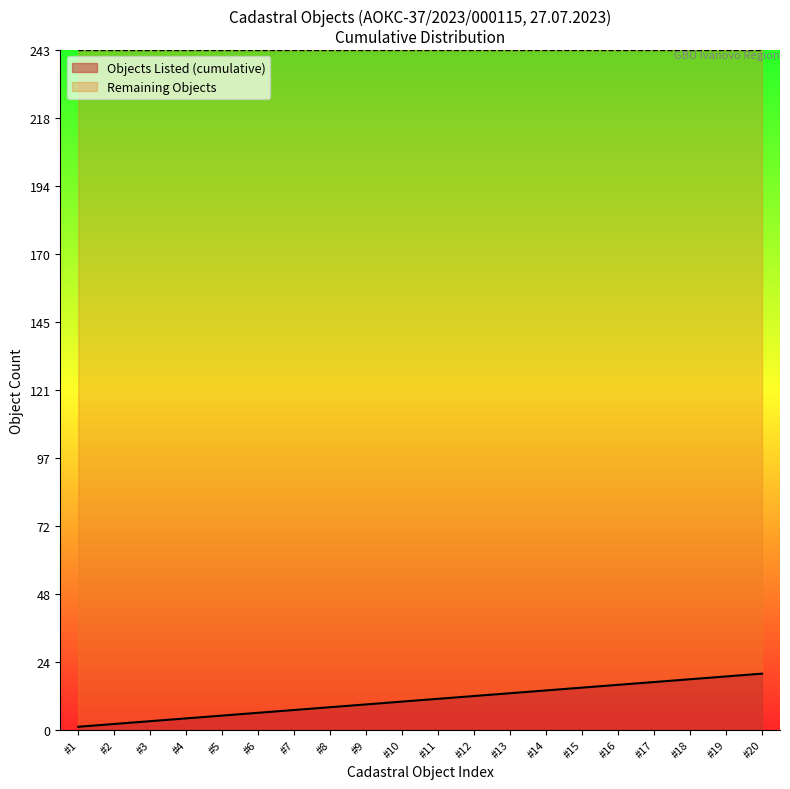

The value of Objects Listed (cumulative) at #17 is 30. True or false?

False